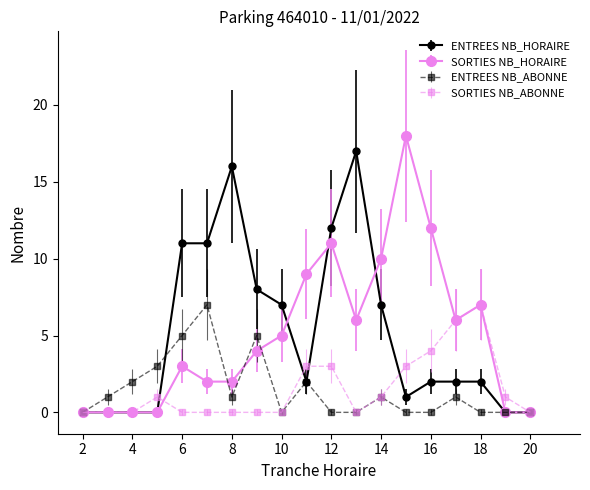

How many data points in SORTIES NB_HORAIRE are less than 4?

9